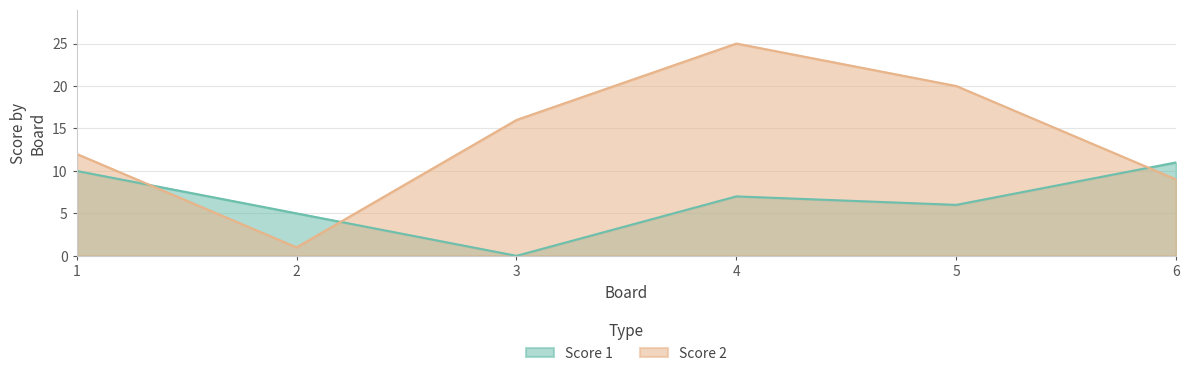

How many values in the Score 2 series are below 16?

3